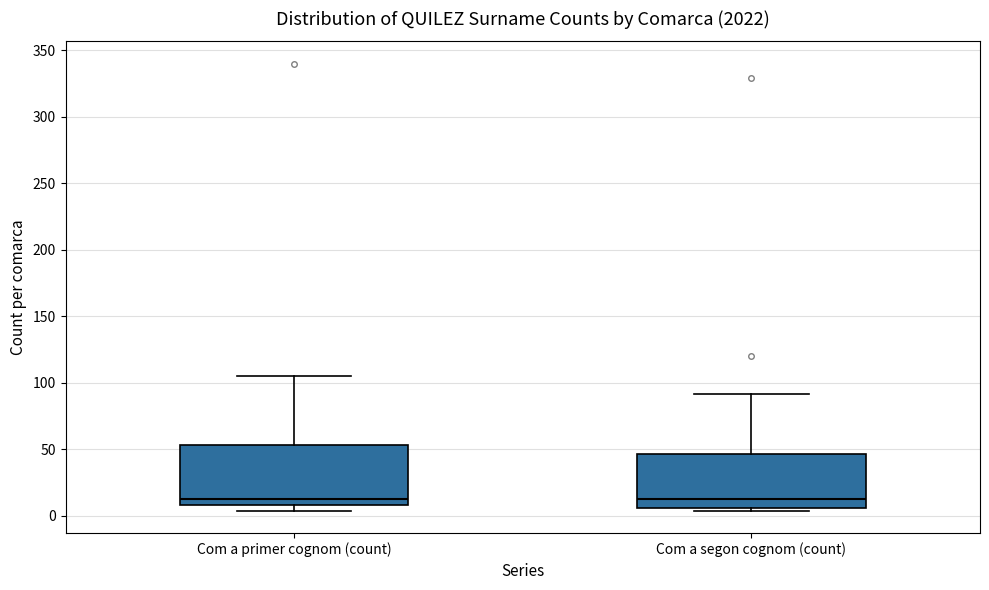

Reading left to right, read every box against the y-axis: the position of its median line, the range the box covers, and the ends of its whiskers. The values are not printed on the chart, so give them approximately, as read against the axis.

Com a primer cognom (count): median 15, box 10 to 55, whiskers 5 to 105
Com a segon cognom (count): median 15, box 5 to 45, whiskers 5 (just below the box's lower edge) to 90